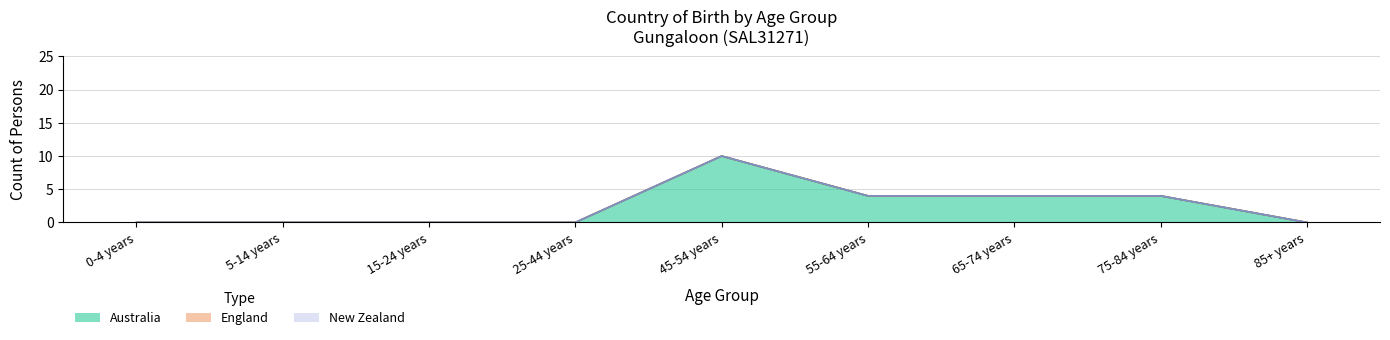

What position from the left is 5-14 years?

2